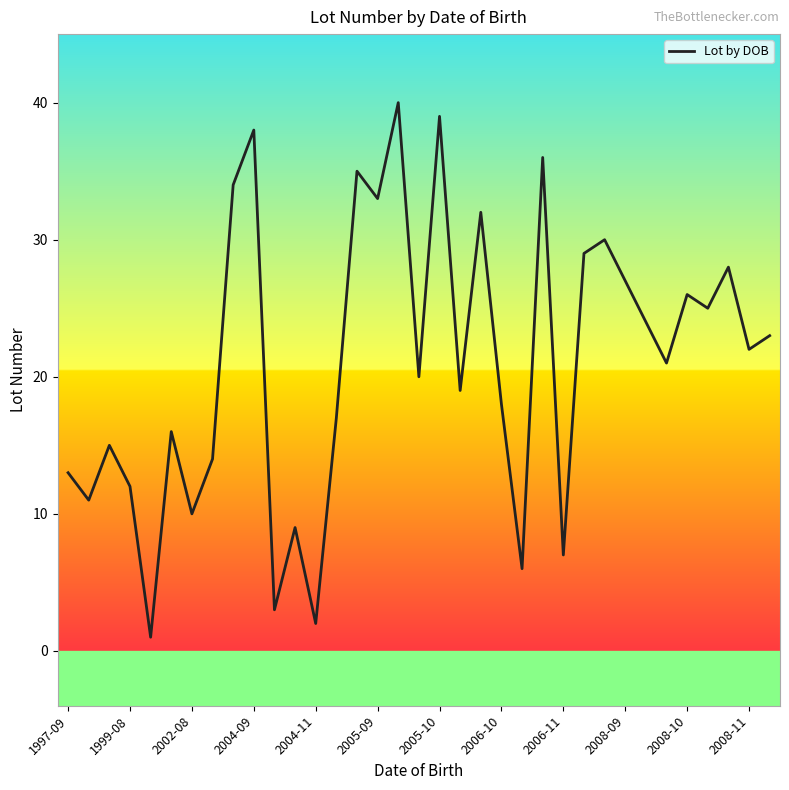

What is the difference between the maximum and minimum values?

39